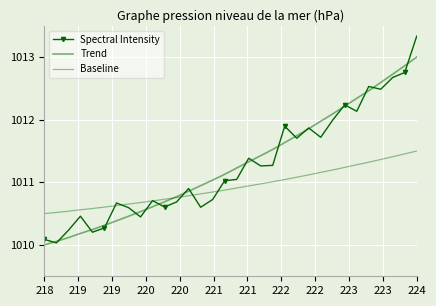

What is the difference between the second highest and minimum values in the Trend series?

2.9